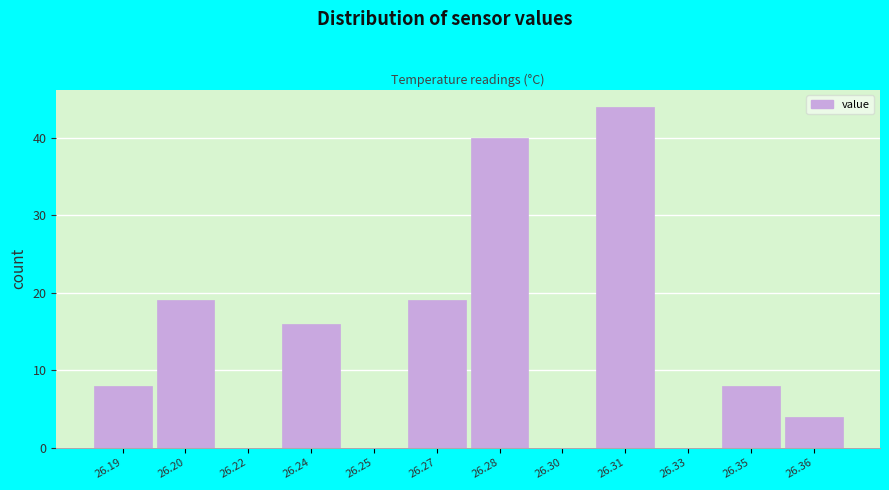

Reading left to right, extract all data points from this chart.

26.19=8	26.20=19	26.22=0	26.24=16	26.25=0	26.27=19	26.28=40	26.30=0	26.31=44	26.33=0	26.35=8	26.36=4